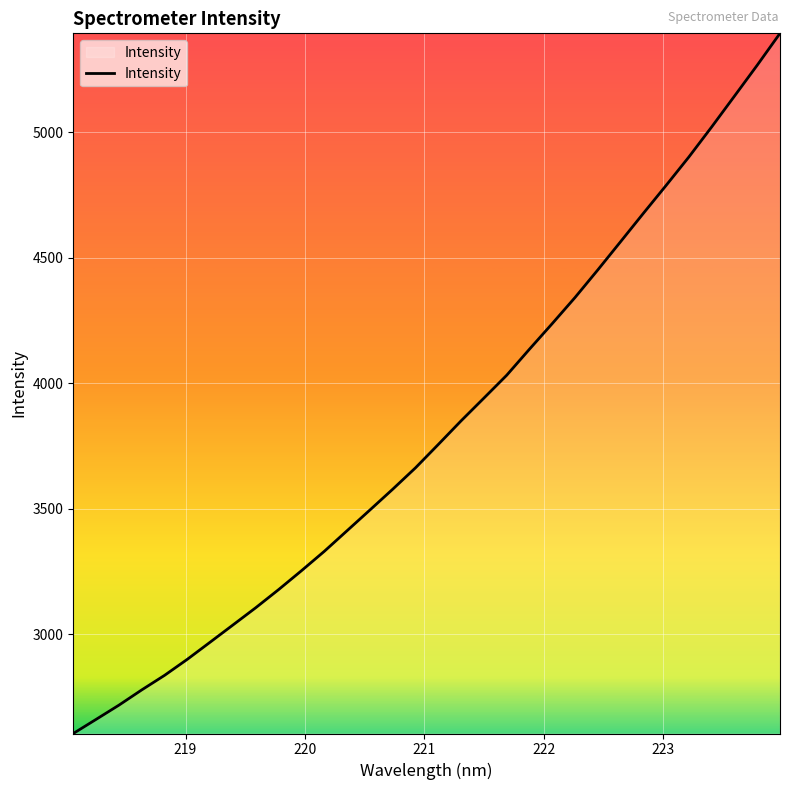

What is the difference between the maximum and minimum values?

2788.6